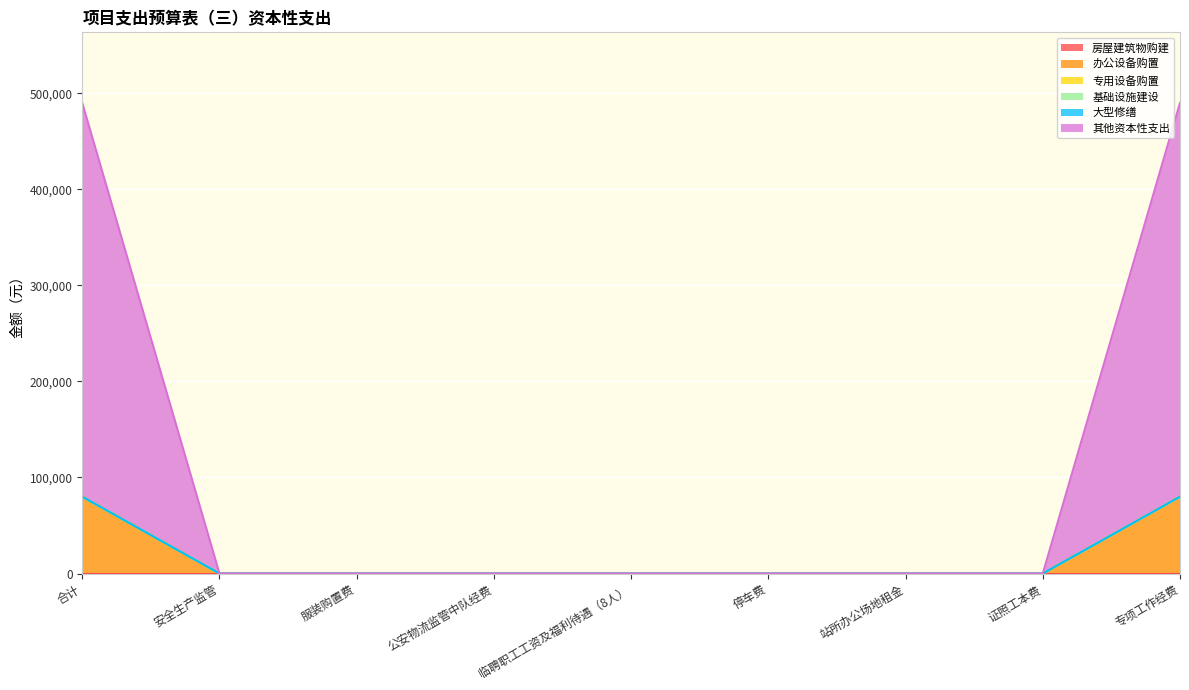

Does the chart display data point markers on the line(s)?

No